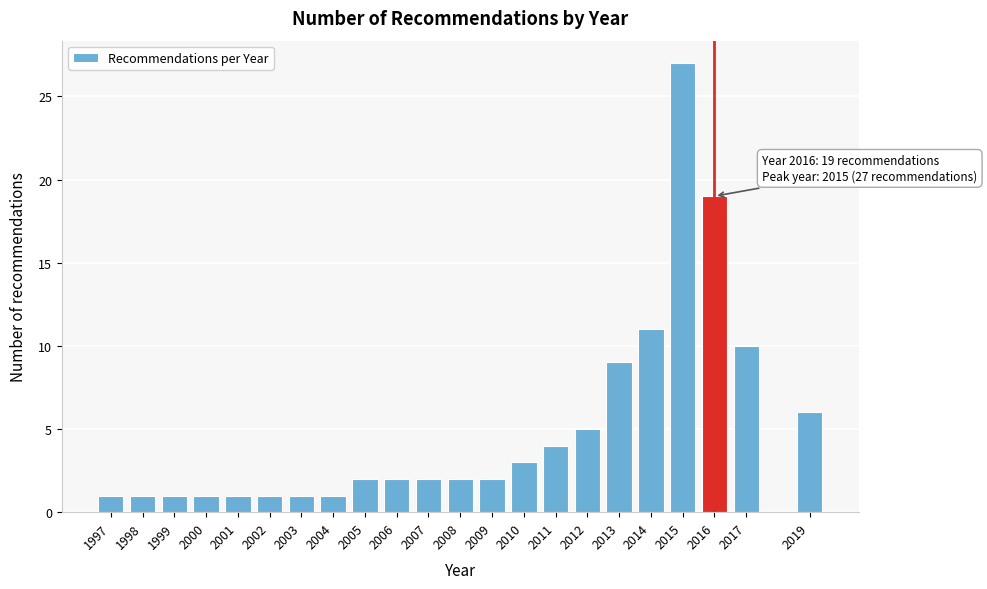

Reading left to right, transcribe all the data shown in this chart.

1	1	1	1	1	1	1	1	2	2	2	2	2	3	4	5	9	11	27	19	10	6